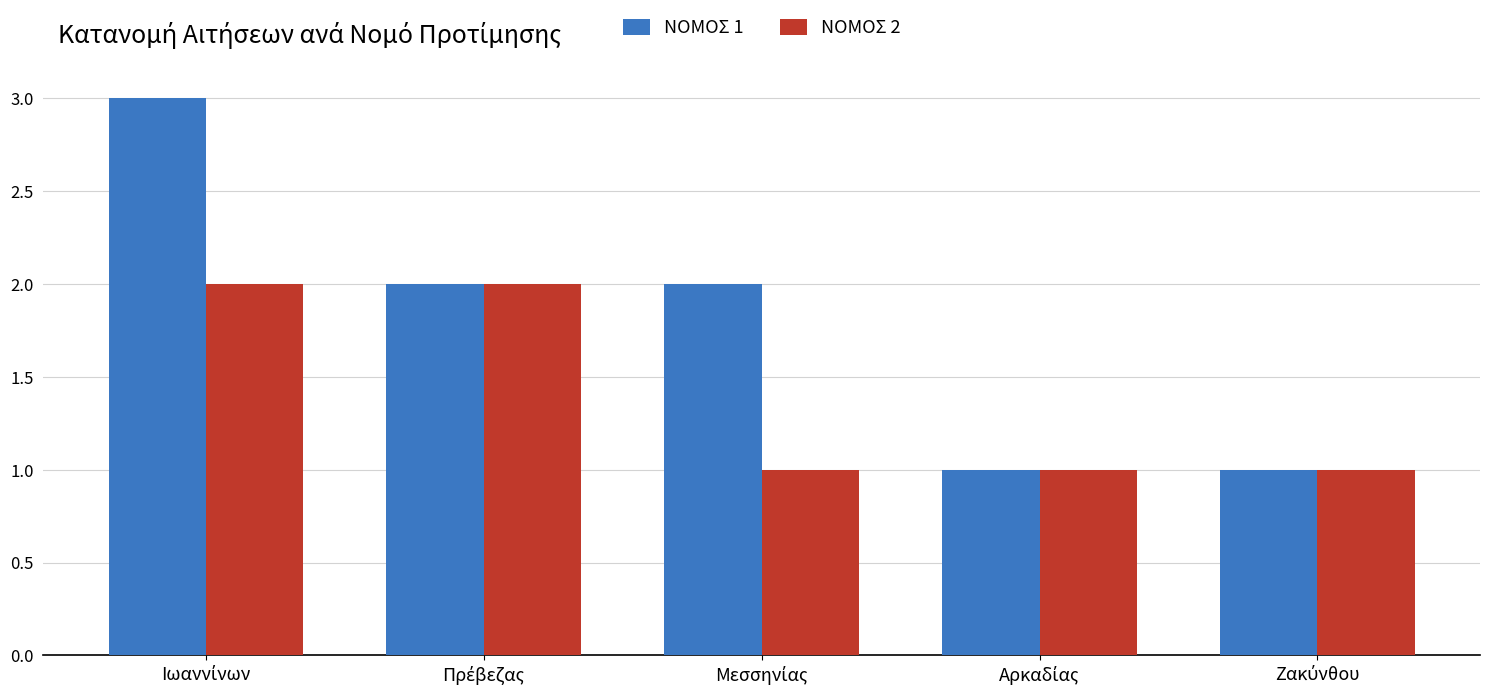

List the series in order of their peak value, lowest first.

ΝΟΜΟΣ 2, ΝΟΜΟΣ 1